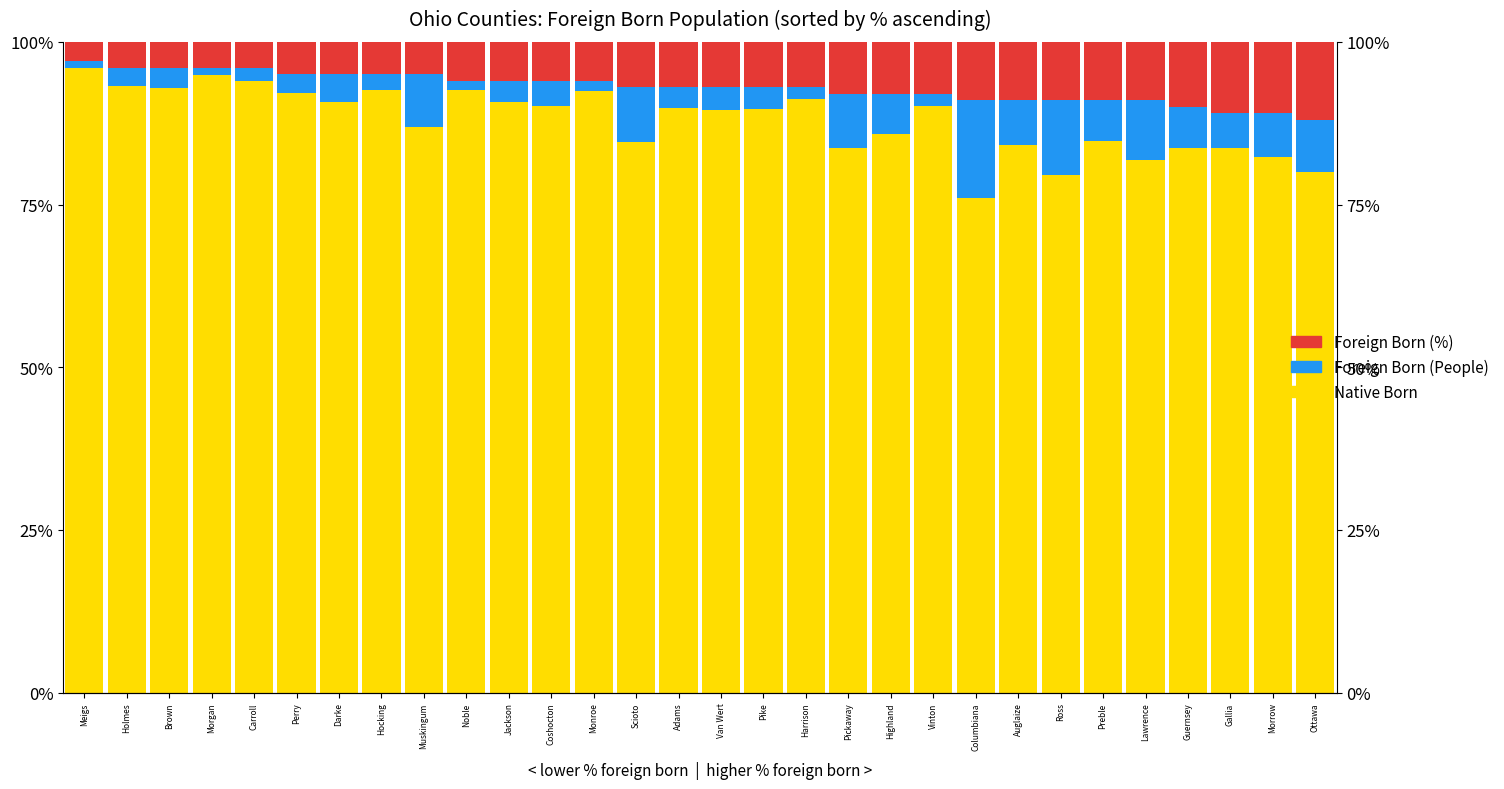

Reading left to right, extract all data points from this chart.

Native Born (%): Meigs=96.0	Holmes=93.2	Brown=93.0	Morgan=94.9	Carroll=94.0	Perry=92.1	Darke=90.7	Hocking=92.6	Muskingum=86.9	Noble=92.7	Jackson=90.7	Coshocton=90.2	Monroe=92.5	Scioto=84.6	Adams=89.8	Van Wert=89.6	Pike=89.7	Harrison=91.2	Pickaway=83.7	Highland=85.8	Vinton=90.1	Columbiana=76.0	Auglaize=84.1	Ross=79.5	Preble=84.8	Lawrence=81.8	Guernsey=83.6	Gallia=83.6	Morrow=82.4	Ottawa=80.0
Foreign Born (People scaled): Meigs=1.0	Holmes=2.8	Brown=3.0	Morgan=1.1	Carroll=2.0	Perry=2.9	Darke=4.3	Hocking=2.4	Muskingum=8.1	Noble=1.3	Jackson=3.3	Coshocton=3.8	Monroe=1.5	Scioto=8.4	Adams=3.2	Van Wert=3.4	Pike=3.3	Harrison=1.8	Pickaway=8.3	Highland=6.2	Vinton=1.9	Columbiana=15.0	Auglaize=6.9	Ross=11.5	Preble=6.2	Lawrence=9.2	Guernsey=6.4	Gallia=5.4	Morrow=6.6	Ottawa=8.0
Foreign Born (%): Meigs=3.0	Holmes=4.0	Brown=4.0	Morgan=4.0	Carroll=4.0	Perry=5.0	Darke=5.0	Hocking=5.0	Muskingum=5.0	Noble=6.0	Jackson=6.0	Coshocton=6.0	Monroe=6.0	Scioto=7.0	Adams=7.0	Van Wert=7.0	Pike=7.0	Harrison=7.0	Pickaway=8.0	Highland=8.0	Vinton=8.0	Columbiana=9.0	Auglaize=9.0	Ross=9.0	Preble=9.0	Lawrence=9.0	Guernsey=10.0	Gallia=11.0	Morrow=11.0	Ottawa=12.0